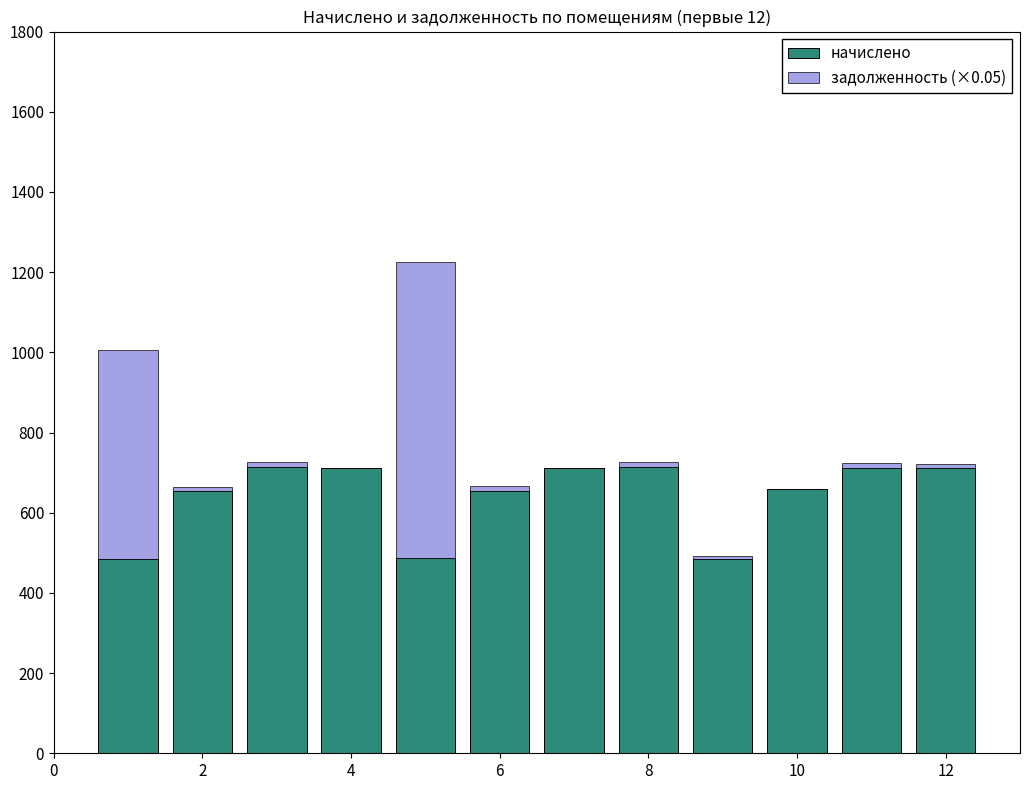

What is the sum of all начислено values?

7694.0